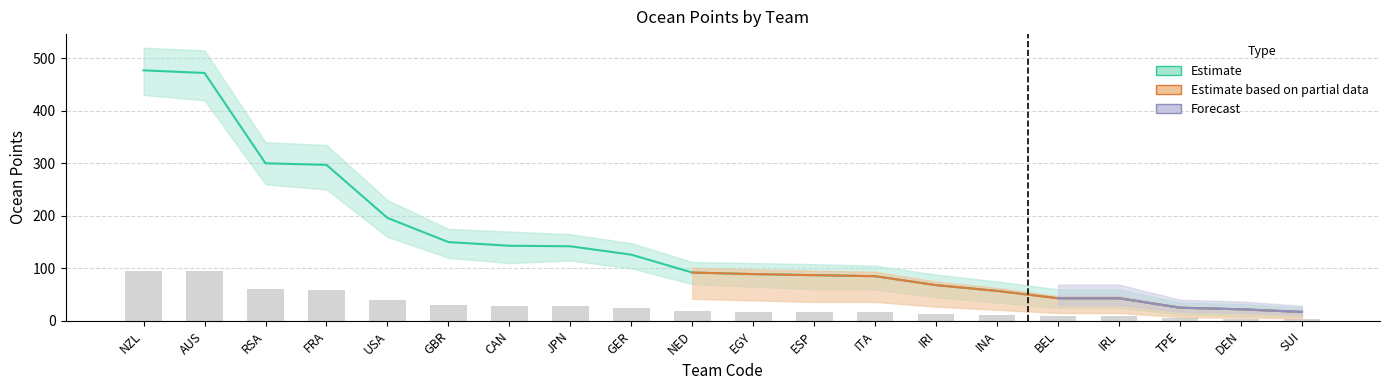

True or false: Estimate based on partial data has a value of 7.0 at JPN.

False